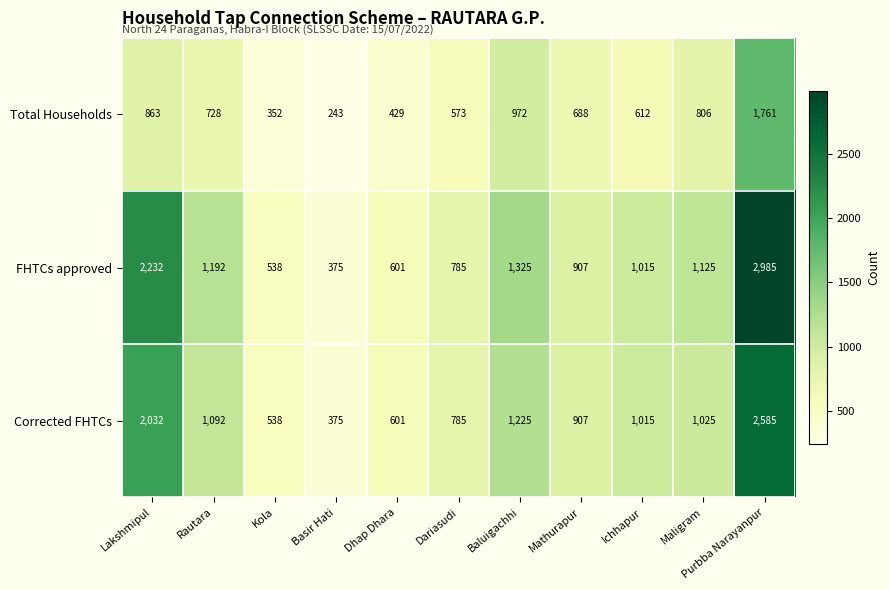

What is the spread (max minus min) of values at Baluigachhi?

353